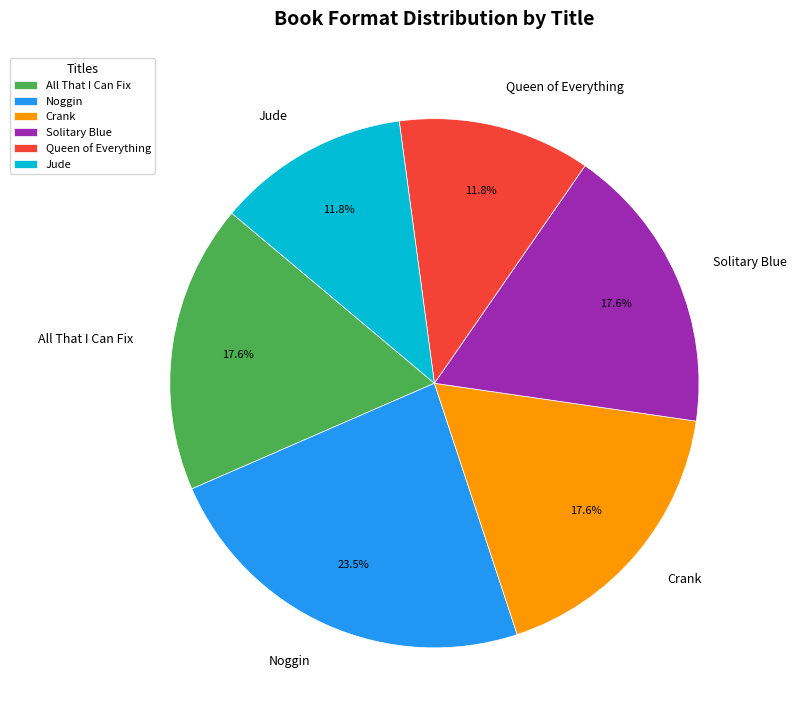

Does Crank account for over 50% of the chart?

No